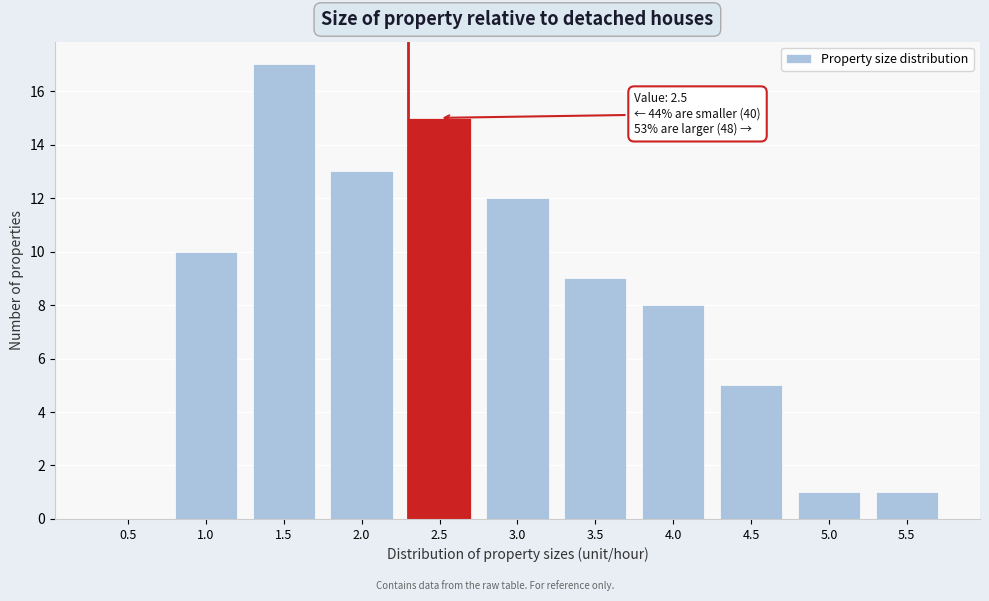

Reading left to right, list all the values displayed in this chart.

0.5=0	1.0=10	1.5=17	2.0=13	2.5=15	3.0=12	3.5=9	4.0=8	4.5=5	5.0=1	5.5=1